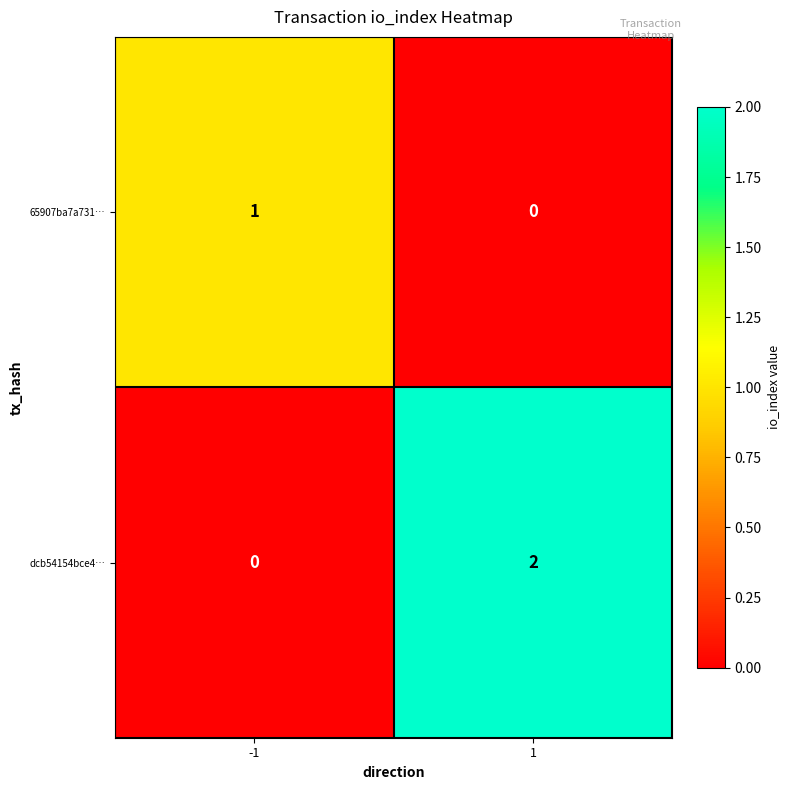

Which series changed the most between -1 and 1?

dcb54154bce4…